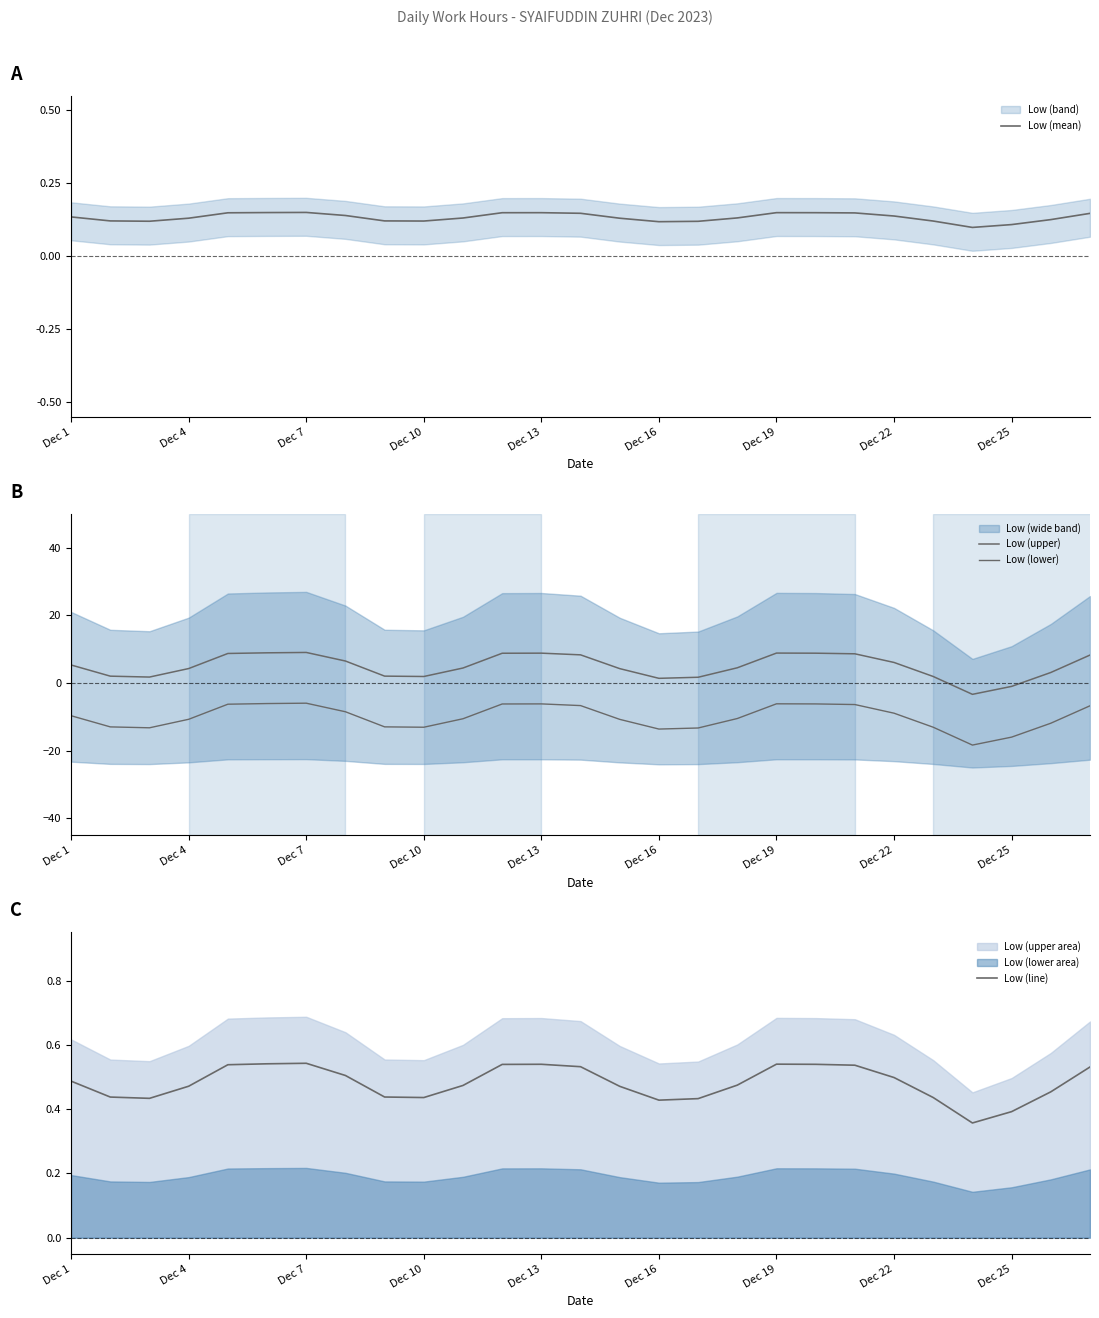

Does the chart display data point markers on the line(s)?

No